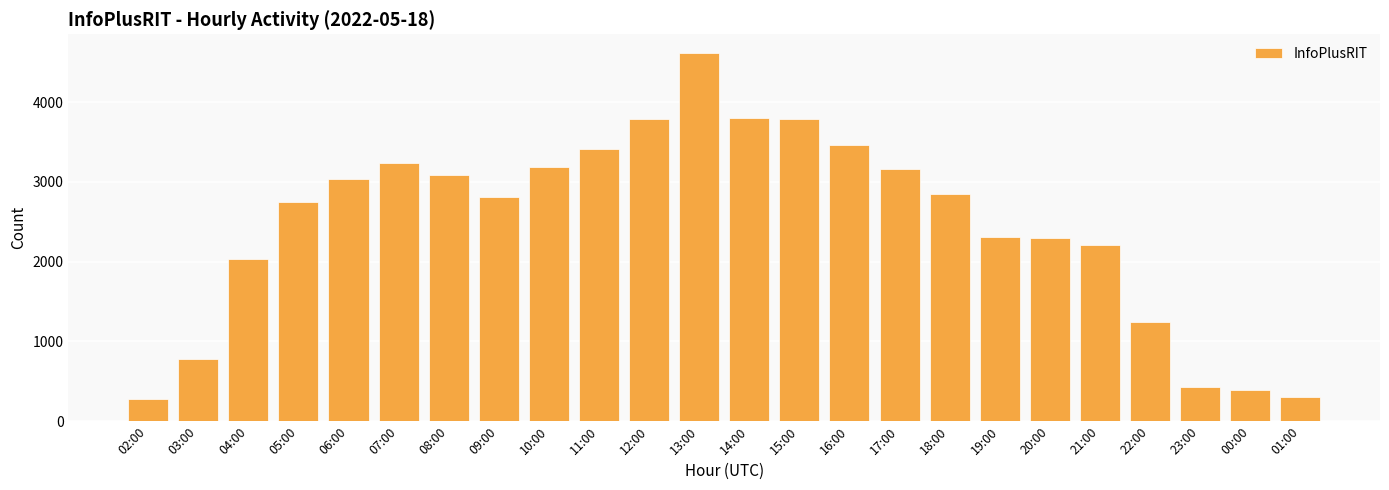

What is the ratio of the value at 09:00 to the value at 19:00?

1.2